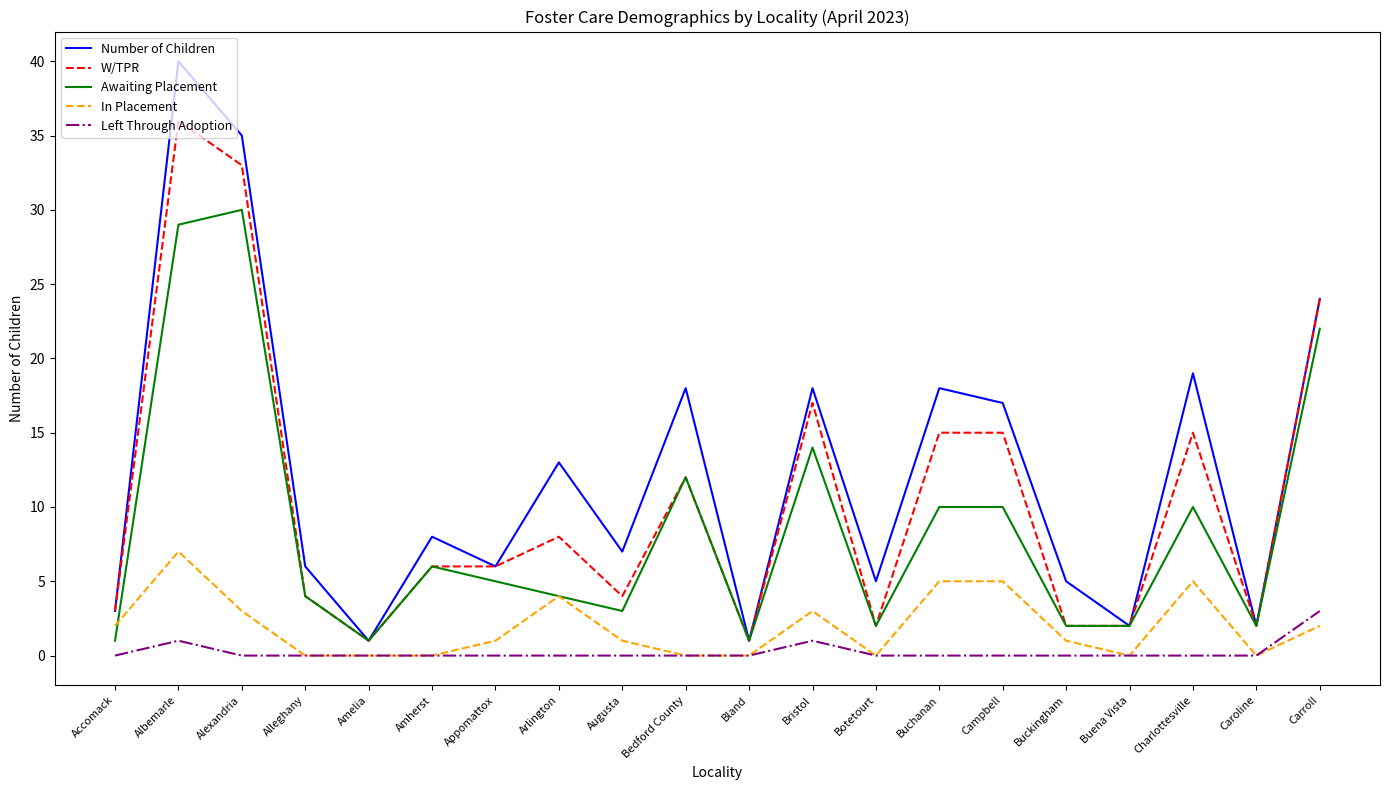

What is the highest value of the Number of Children series?

40